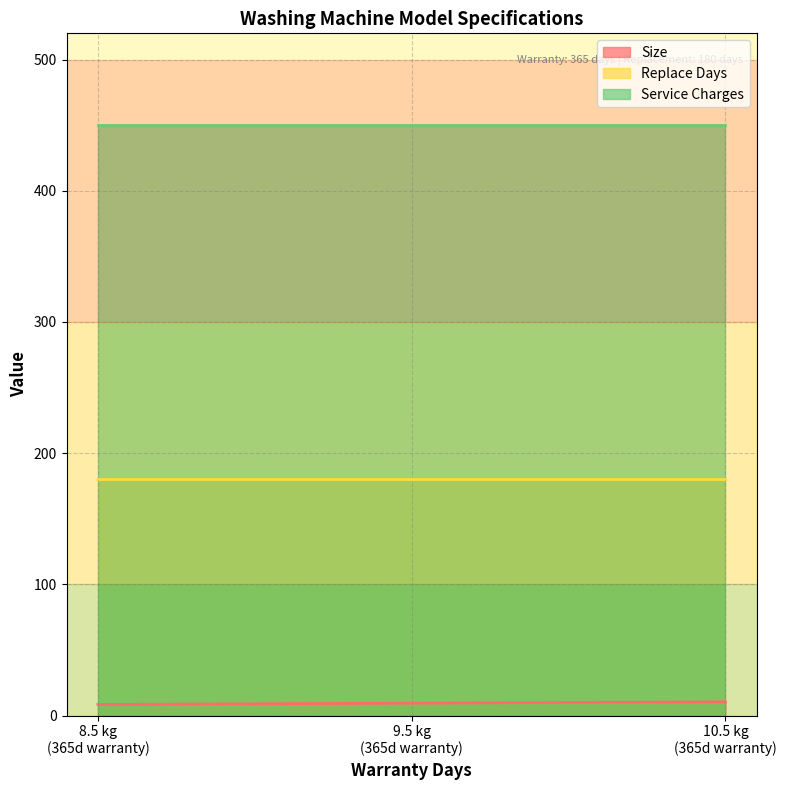

What is the highest value of the Size series?

10.5